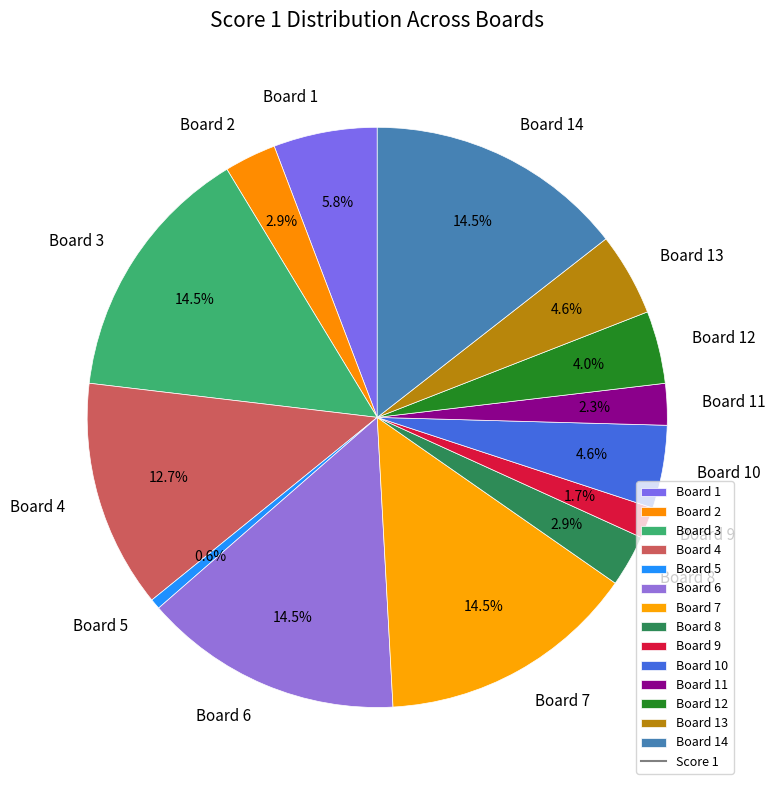

Which slice is the smallest?

Board 5